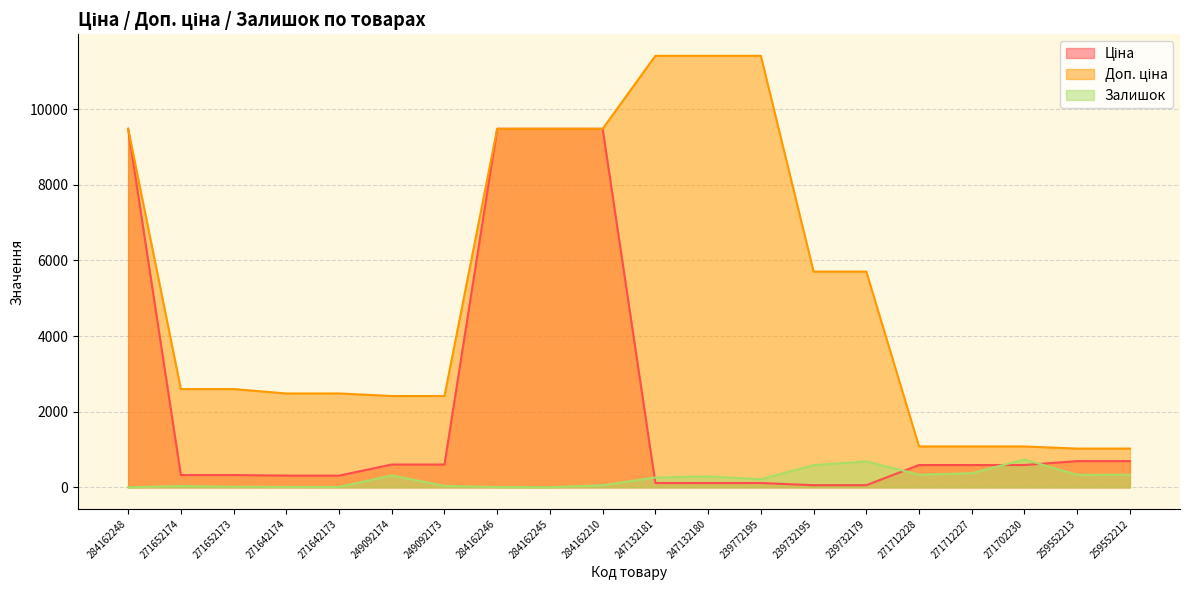

True or false: Залишок has a value of 38.0 at 249092173.

True